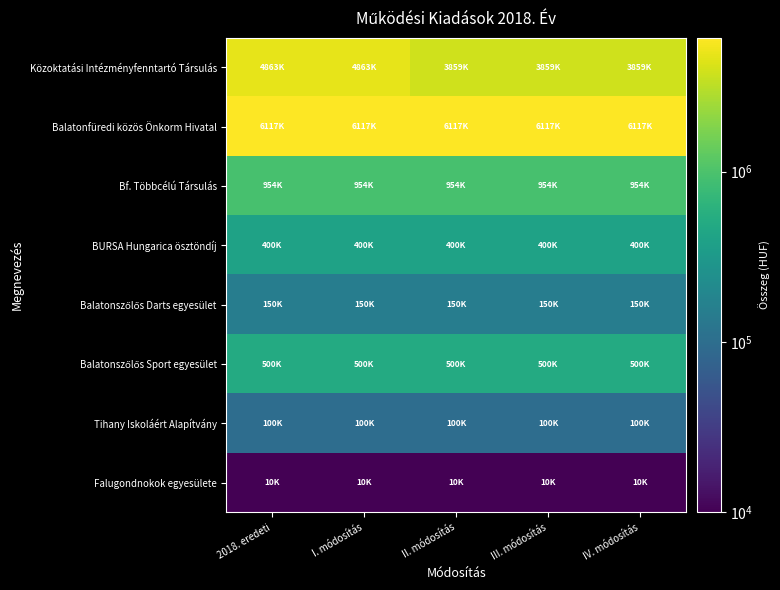

Which series has the largest total across all categories?

Balatonfüredi közös Önkorm Hivatal